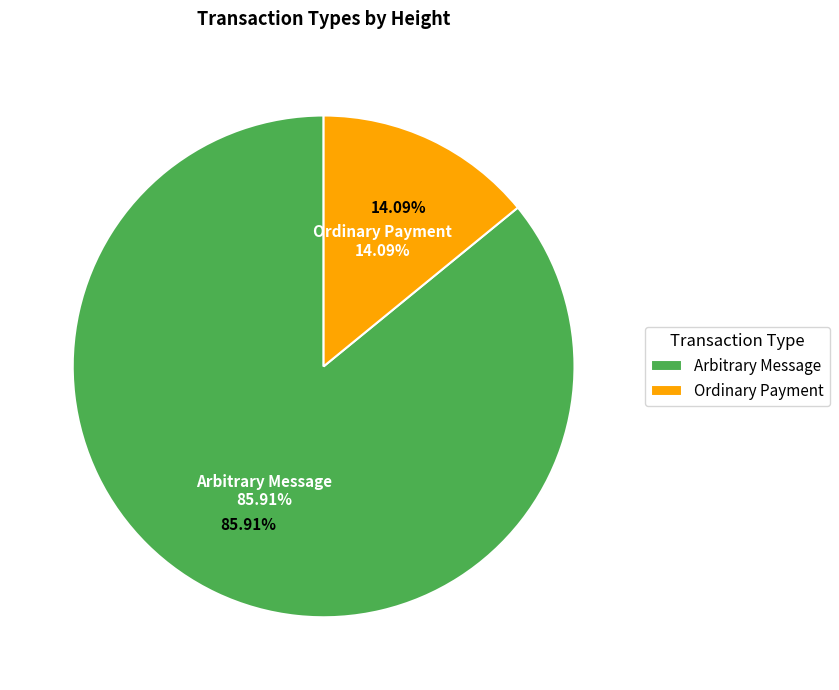

The Arbitrary Message slice represents 76% of the pie. True or false?

False